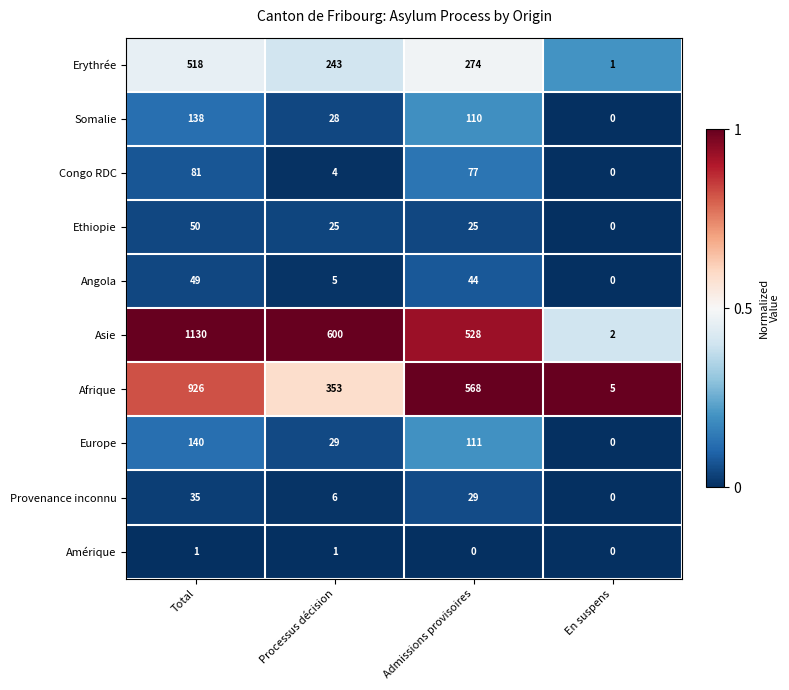

Rank the series at Admissions provisoires from highest to lowest value.

Afrique, Asie, Erythrée, Europe, Somalie, Congo RDC, Angola, Provenance inconnu, Ethiopie, Amérique